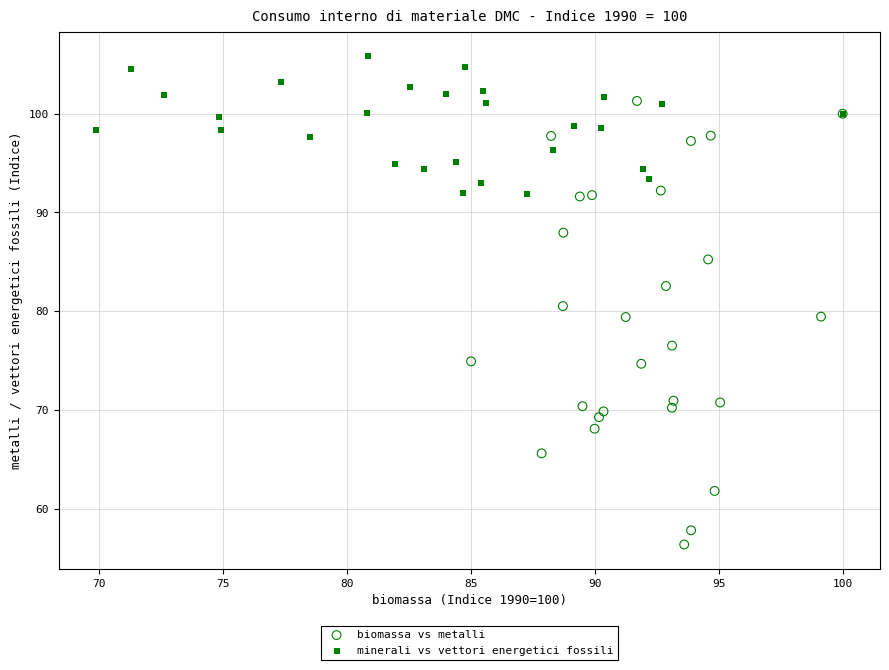

Which series reaches the maximum Y coordinate?

minerali vs vettori energetici fossili